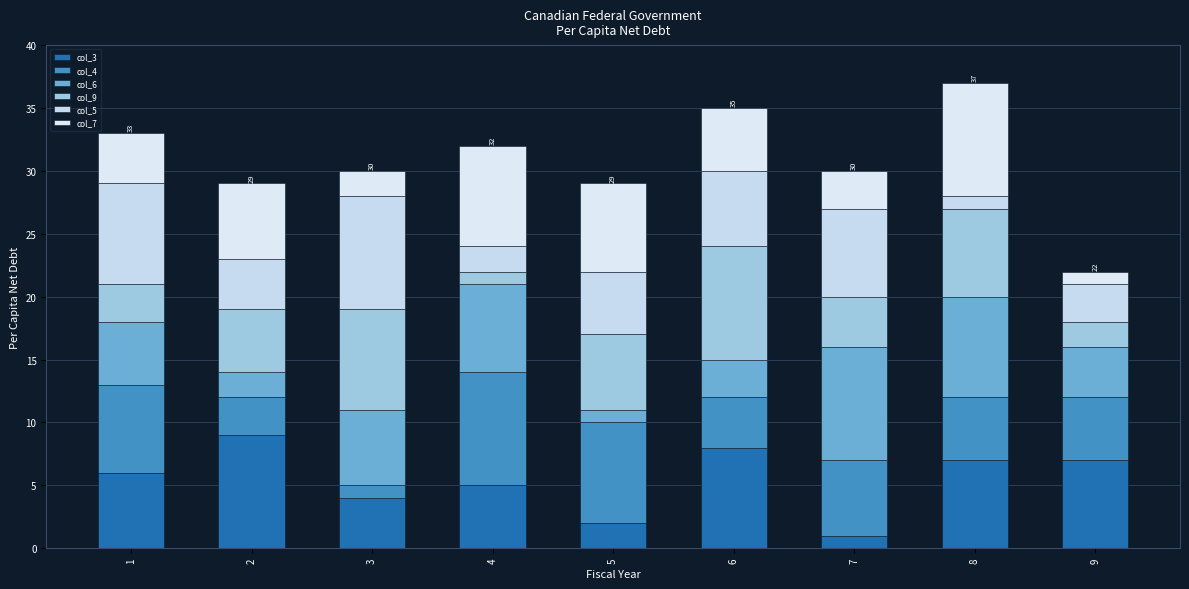

How many distinct data groups are displayed?

6